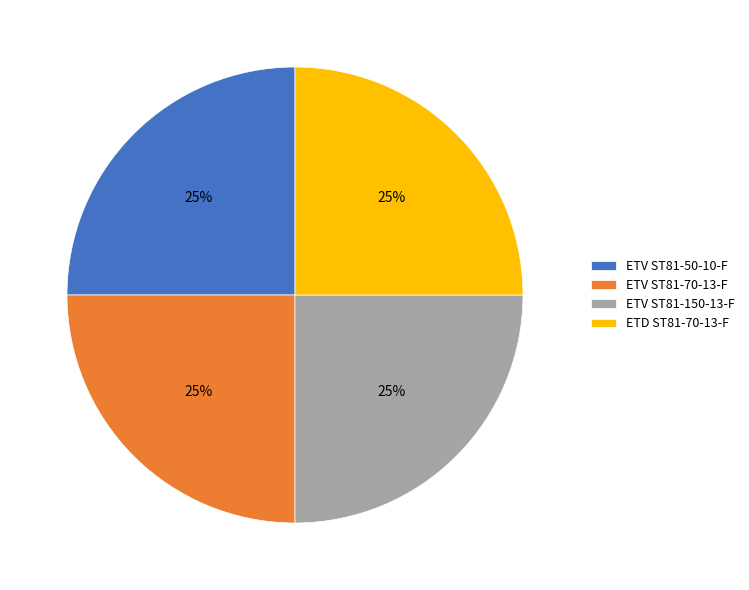

To the nearest percent, what is the average slice percentage?

25%